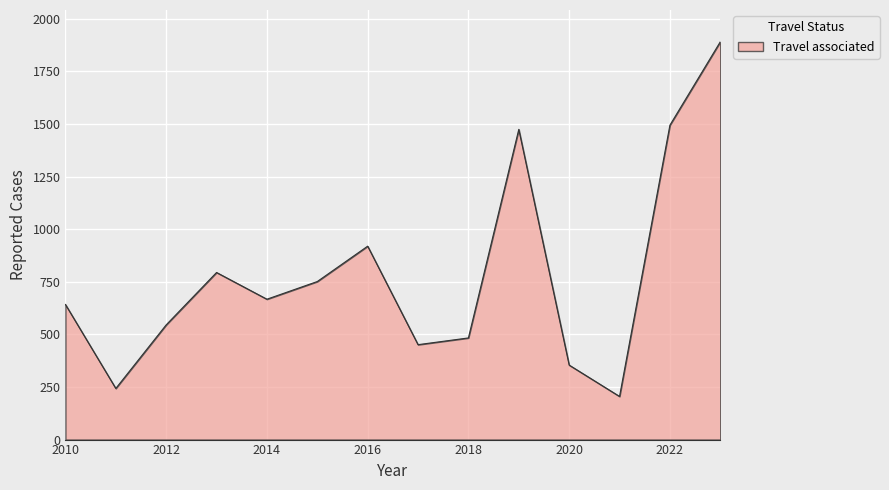

Does the chart have visible grid lines?

Yes